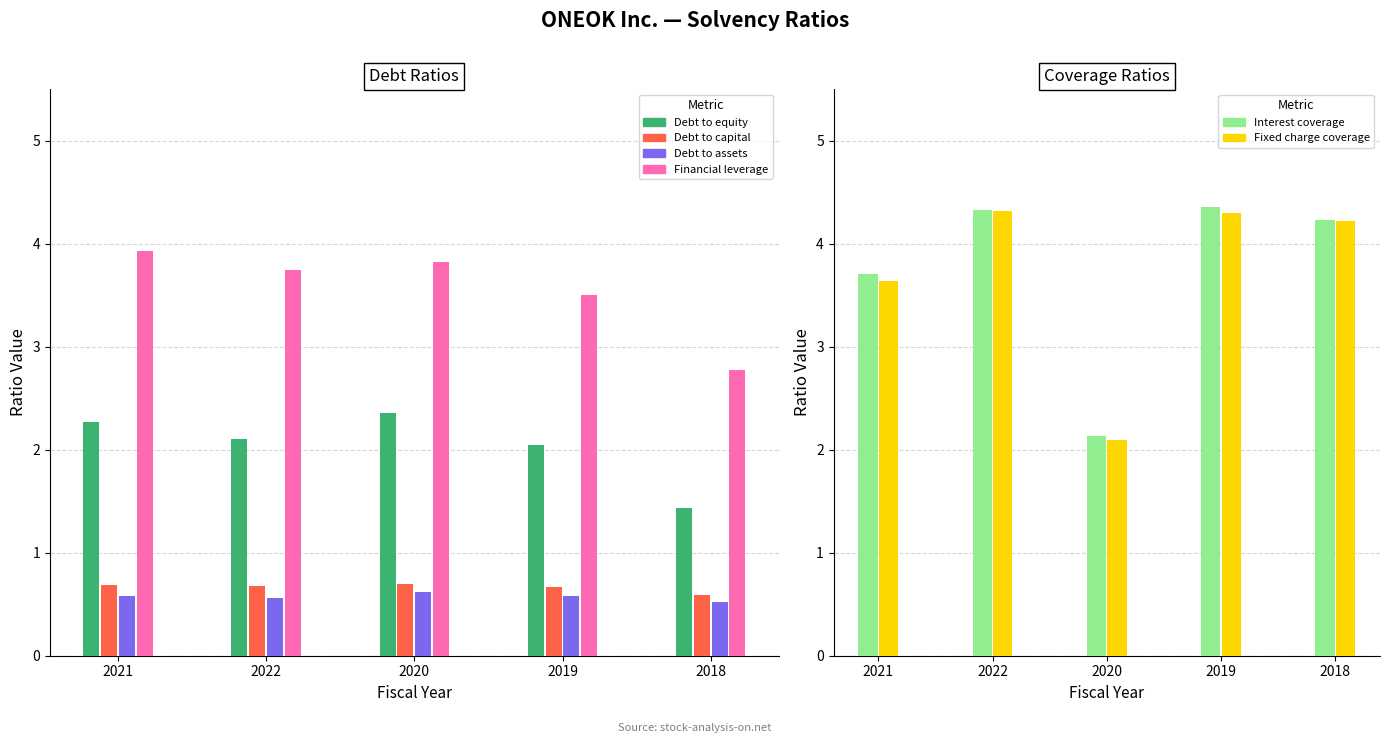

What is the total value across all series at 2020?

11.7